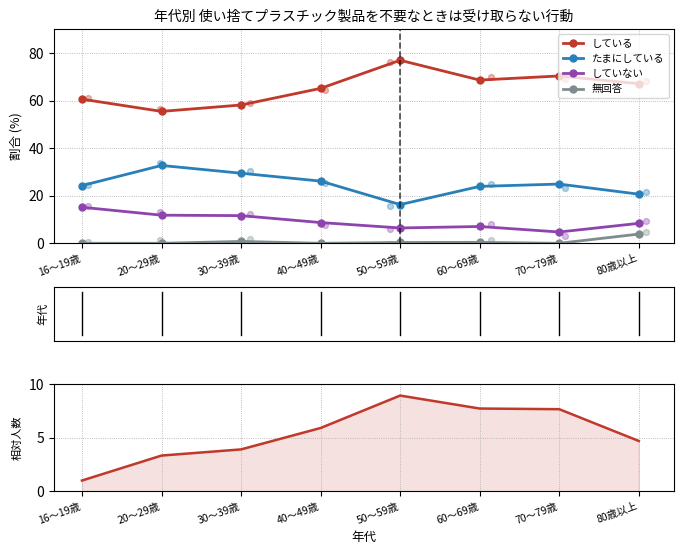

Is the value of たまにしている at 50～59歳 greater than the value of していない at 20～29歳?

Yes